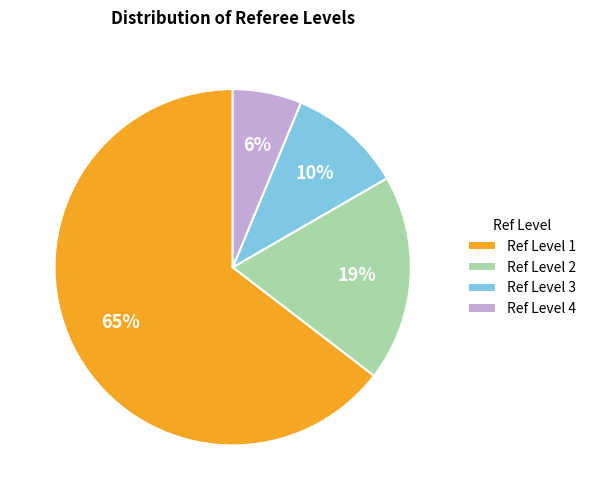

To the nearest percent, what portion does Ref Level 1 represent?

65%